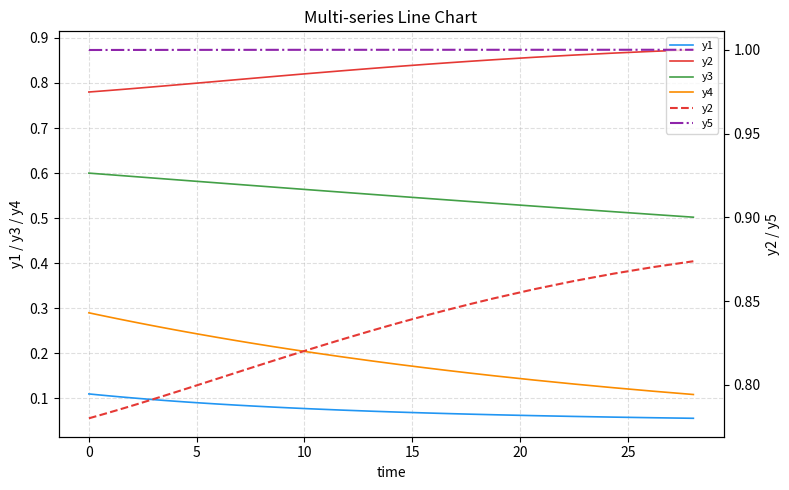

Which series has the widest spread of values?

y4